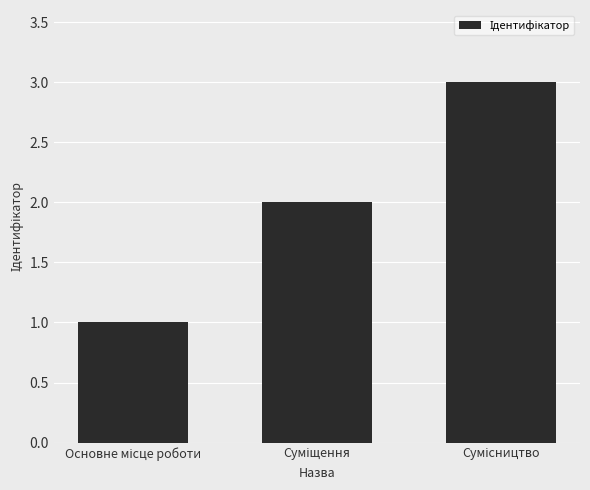

What is the maximum value shown in the chart?

3